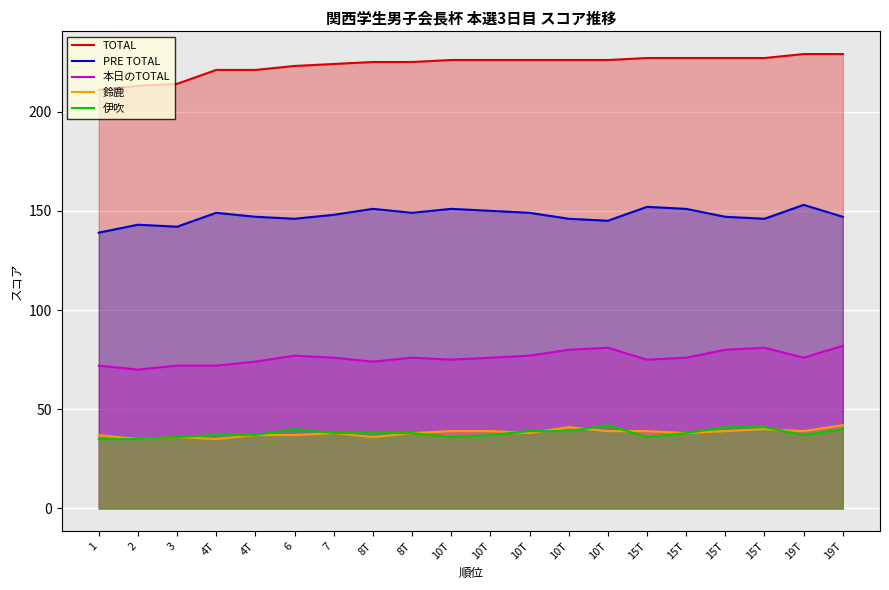

What is the label of the 20th point from the left?

19T